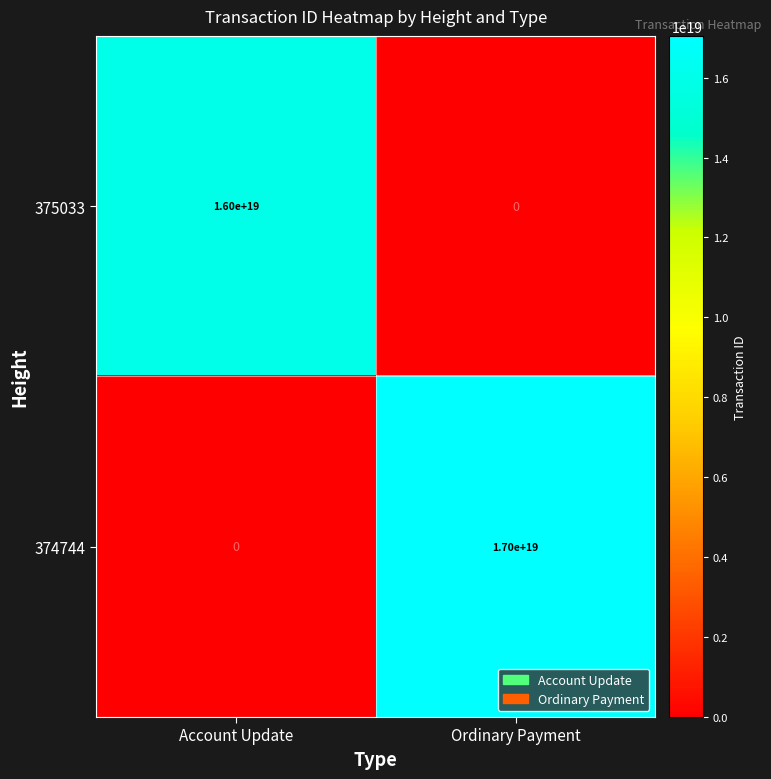

Which series has the largest total across all categories?

374744